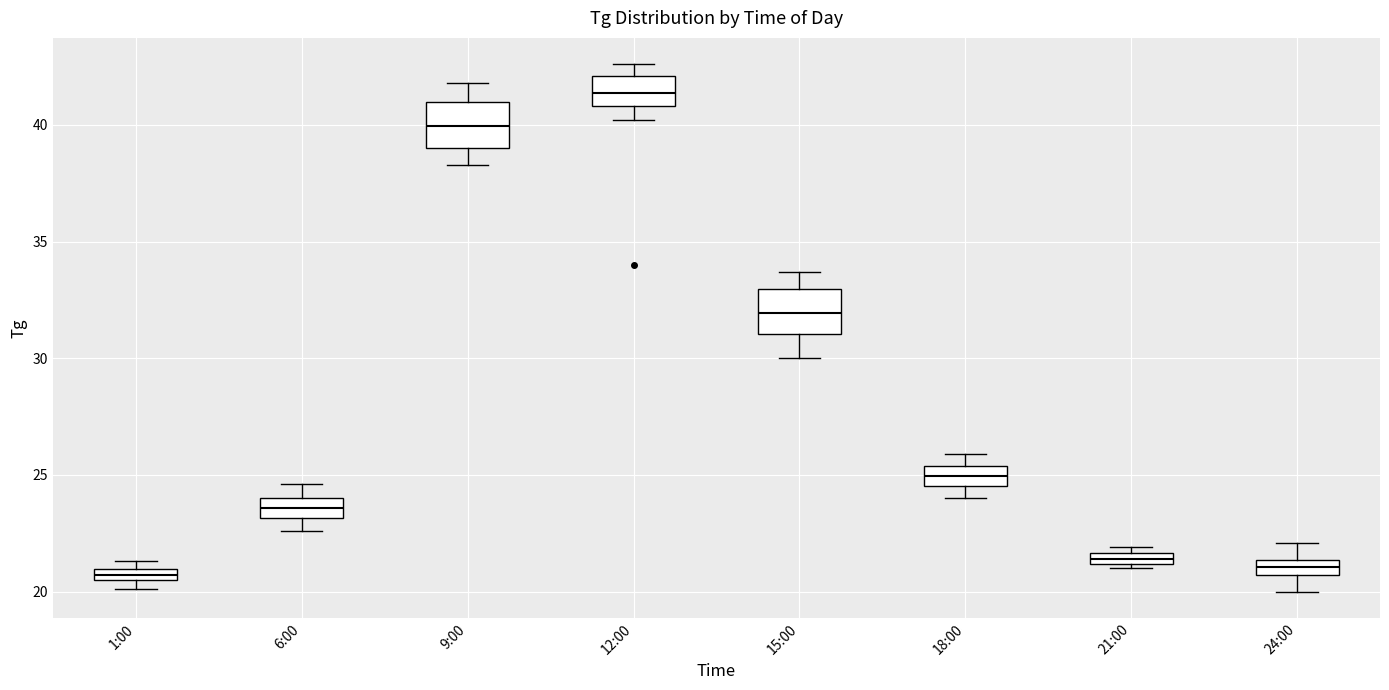

Where is the upper edge of the box for 21:00 on the y-axis? The values are not printed on the chart, so give them approximately, as read against the axis.

21.5